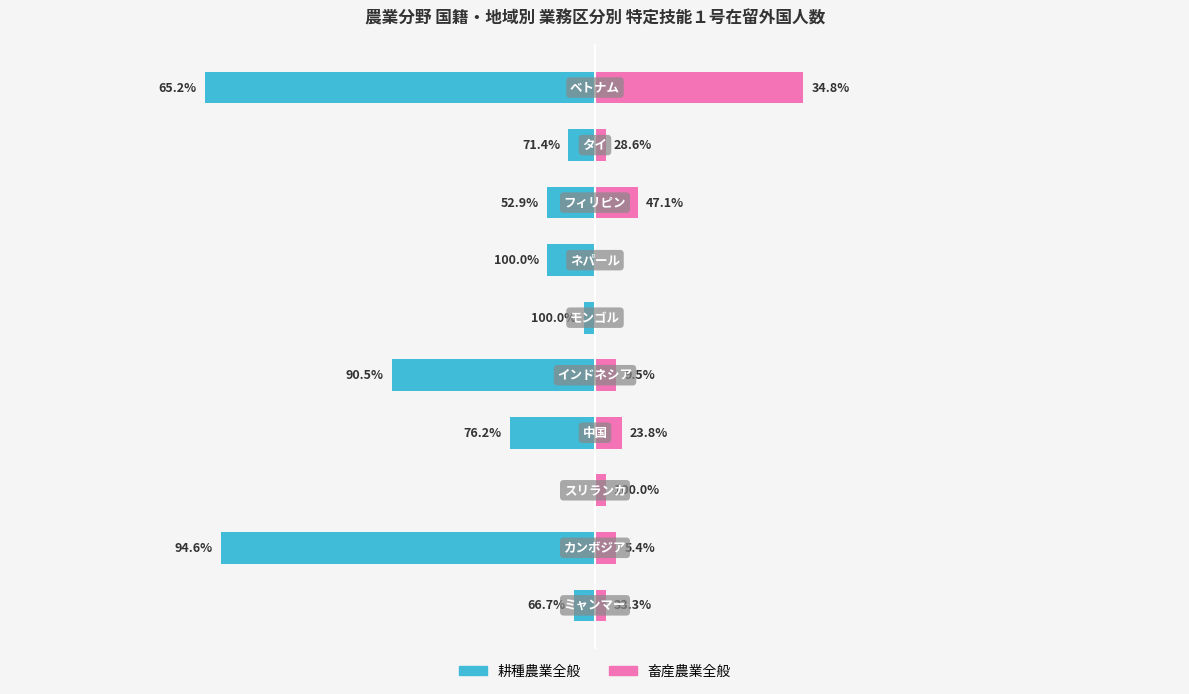

Which series changed the most between −25 and 25?

耕種農業全般